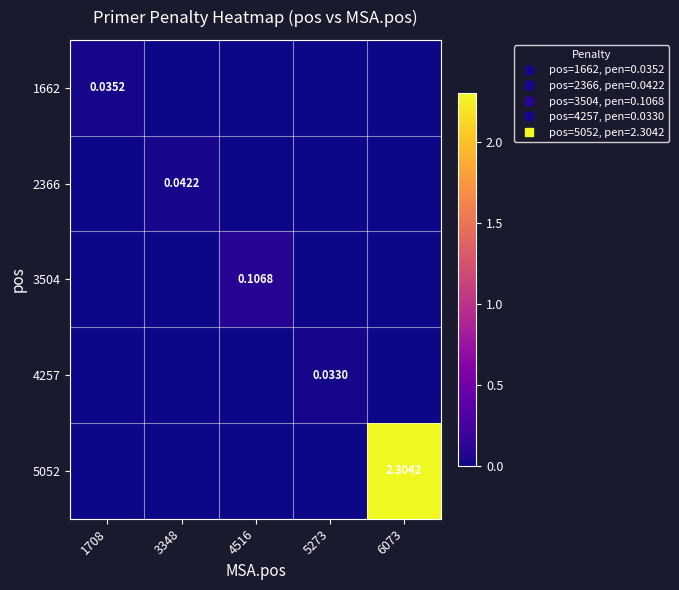

Rank the series at 4516 from lowest to highest value.

1662, 2366, 4257, 5052, 3504